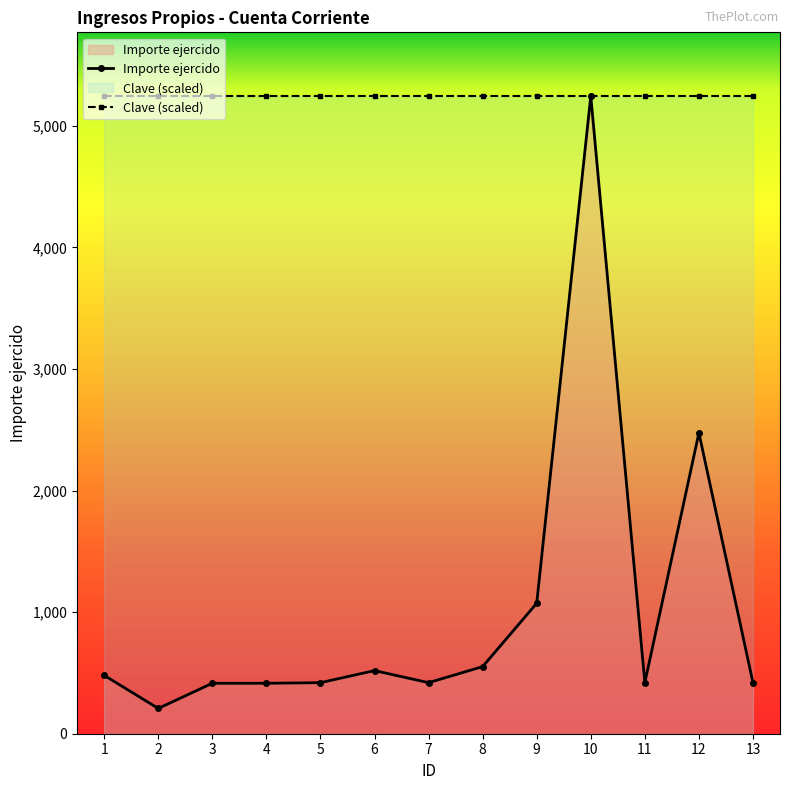

Which category has the lowest value across all series?

2